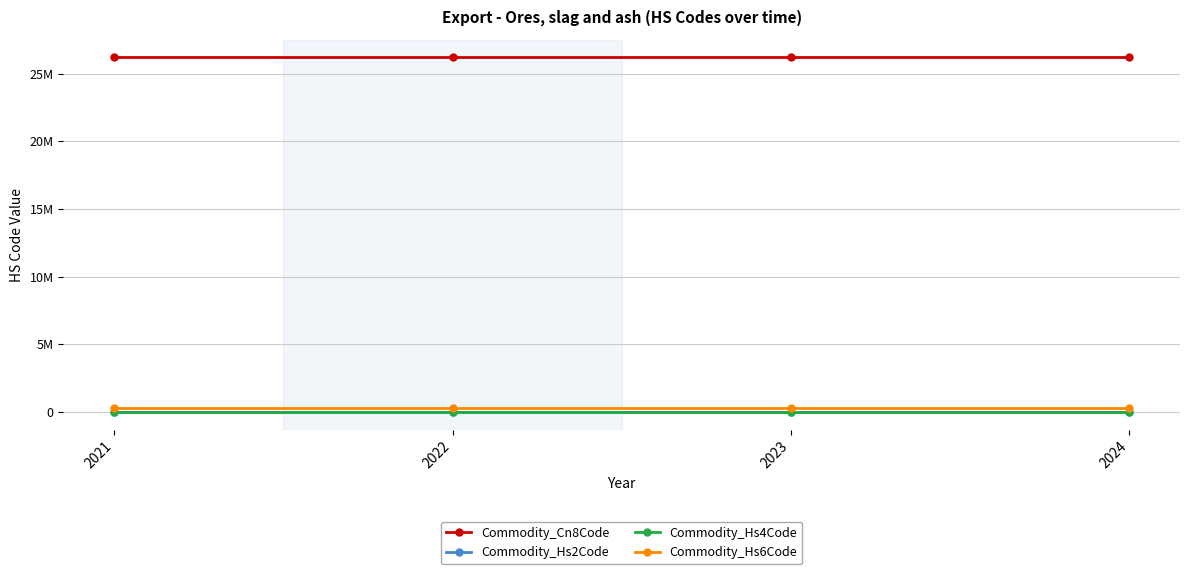

At 2021, list the series in order from largest to smallest.

Commodity_Cn8Code, Commodity_Hs6Code, Commodity_Hs4Code, Commodity_Hs2Code